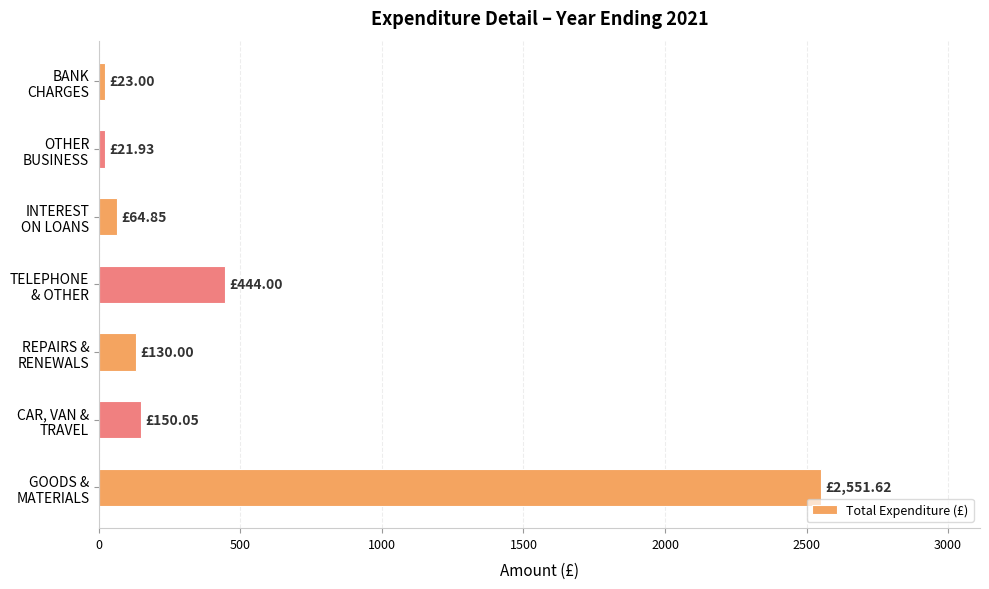

What is the difference between the maximum and minimum values?

2529.7